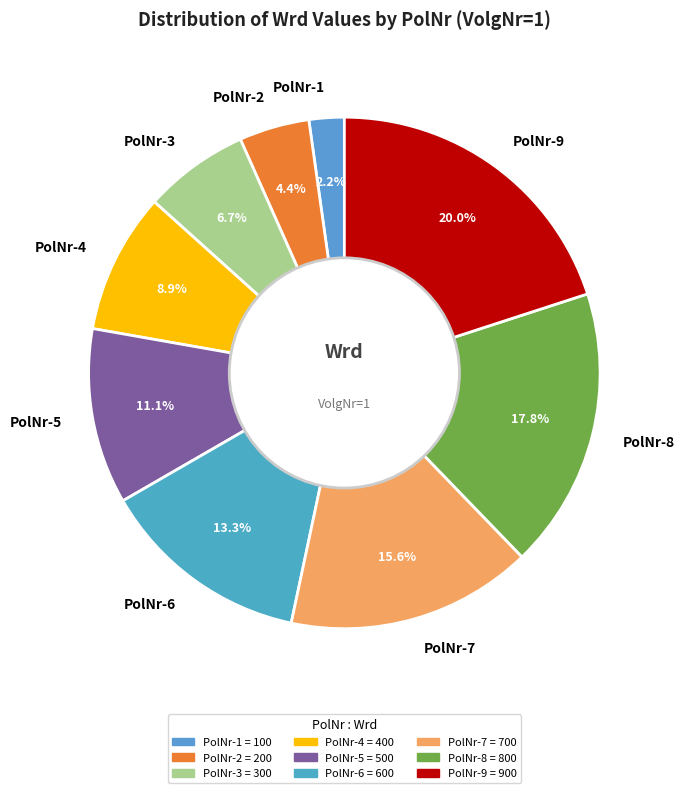

Is it true that PolNr-9 is 20% of the pie?

True